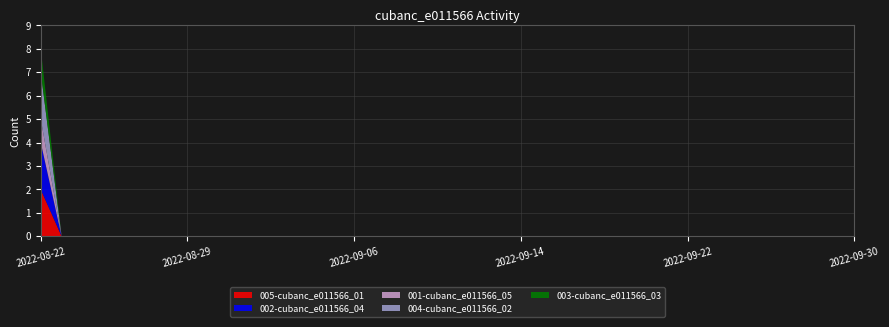

Reading left to right, transcribe all the data shown in this chart.

005-cubanc_e011566_01: 2022-08-22=2	2022-08-23=0	2022-08-24=0	2022-08-25=0	2022-08-26=0	2022-08-27=0	2022-08-28=0	2022-08-29=0	2022-08-30=0	2022-08-31=0	2022-09-01=0	2022-09-02=0	2022-09-03=0	2022-09-04=0	2022-09-05=0	2022-09-06=0	2022-09-07=0	2022-09-08=0	2022-09-09=0	2022-09-10=0	2022-09-11=0	2022-09-12=0	2022-09-13=0	2022-09-14=0	2022-09-15=0	2022-09-16=0	2022-09-17=0	2022-09-18=0	2022-09-19=0	2022-09-20=0	2022-09-21=0	2022-09-22=0	2022-09-23=0	2022-09-24=0	2022-09-25=0	2022-09-26=0	2022-09-27=0	2022-09-28=0	2022-09-29=0	2022-09-30=0
002-cubanc_e011566_04: 2022-08-22=2	2022-08-23=0	2022-08-24=0	2022-08-25=0	2022-08-26=0	2022-08-27=0	2022-08-28=0	2022-08-29=0	2022-08-30=0	2022-08-31=0	2022-09-01=0	2022-09-02=0	2022-09-03=0	2022-09-04=0	2022-09-05=0	2022-09-06=0	2022-09-07=0	2022-09-08=0	2022-09-09=0	2022-09-10=0	2022-09-11=0	2022-09-12=0	2022-09-13=0	2022-09-14=0	2022-09-15=0	2022-09-16=0	2022-09-17=0	2022-09-18=0	2022-09-19=0	2022-09-20=0	2022-09-21=0	2022-09-22=0	2022-09-23=0	2022-09-24=0	2022-09-25=0	2022-09-26=0	2022-09-27=0	2022-09-28=0	2022-09-29=0	2022-09-30=0
001-cubanc_e011566_05: 2022-08-22=1	2022-08-23=0	2022-08-24=0	2022-08-25=0	2022-08-26=0	2022-08-27=0	2022-08-28=0	2022-08-29=0	2022-08-30=0	2022-08-31=0	2022-09-01=0	2022-09-02=0	2022-09-03=0	2022-09-04=0	2022-09-05=0	2022-09-06=0	2022-09-07=0	2022-09-08=0	2022-09-09=0	2022-09-10=0	2022-09-11=0	2022-09-12=0	2022-09-13=0	2022-09-14=0	2022-09-15=0	2022-09-16=0	2022-09-17=0	2022-09-18=0	2022-09-19=0	2022-09-20=0	2022-09-21=0	2022-09-22=0	2022-09-23=0	2022-09-24=0	2022-09-25=0	2022-09-26=0	2022-09-27=0	2022-09-28=0	2022-09-29=0	2022-09-30=0
004-cubanc_e011566_02: 2022-08-22=2	2022-08-23=0	2022-08-24=0	2022-08-25=0	2022-08-26=0	2022-08-27=0	2022-08-28=0	2022-08-29=0	2022-08-30=0	2022-08-31=0	2022-09-01=0	2022-09-02=0	2022-09-03=0	2022-09-04=0	2022-09-05=0	2022-09-06=0	2022-09-07=0	2022-09-08=0	2022-09-09=0	2022-09-10=0	2022-09-11=0	2022-09-12=0	2022-09-13=0	2022-09-14=0	2022-09-15=0	2022-09-16=0	2022-09-17=0	2022-09-18=0	2022-09-19=0	2022-09-20=0	2022-09-21=0	2022-09-22=0	2022-09-23=0	2022-09-24=0	2022-09-25=0	2022-09-26=0	2022-09-27=0	2022-09-28=0	2022-09-29=0	2022-09-30=0
003-cubanc_e011566_03: 2022-08-22=1	2022-08-23=0	2022-08-24=0	2022-08-25=0	2022-08-26=0	2022-08-27=0	2022-08-28=0	2022-08-29=0	2022-08-30=0	2022-08-31=0	2022-09-01=0	2022-09-02=0	2022-09-03=0	2022-09-04=0	2022-09-05=0	2022-09-06=0	2022-09-07=0	2022-09-08=0	2022-09-09=0	2022-09-10=0	2022-09-11=0	2022-09-12=0	2022-09-13=0	2022-09-14=0	2022-09-15=0	2022-09-16=0	2022-09-17=0	2022-09-18=0	2022-09-19=0	2022-09-20=0	2022-09-21=0	2022-09-22=0	2022-09-23=0	2022-09-24=0	2022-09-25=0	2022-09-26=0	2022-09-27=0	2022-09-28=0	2022-09-29=0	2022-09-30=0